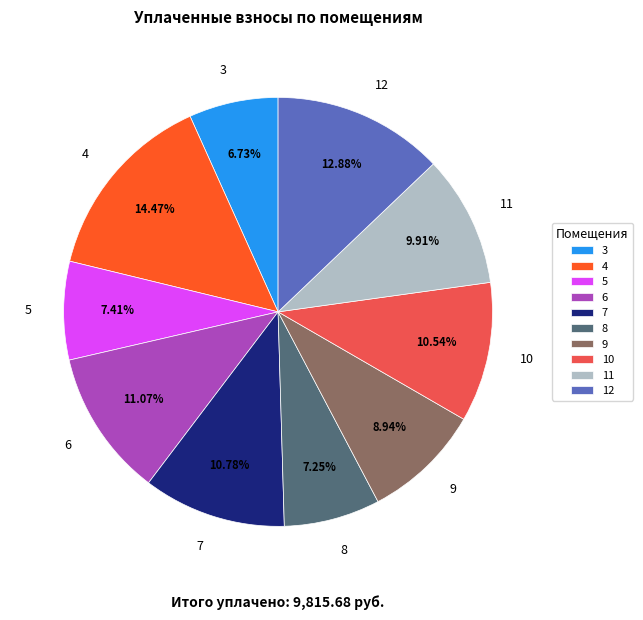

Is there a majority slice in this chart?

No